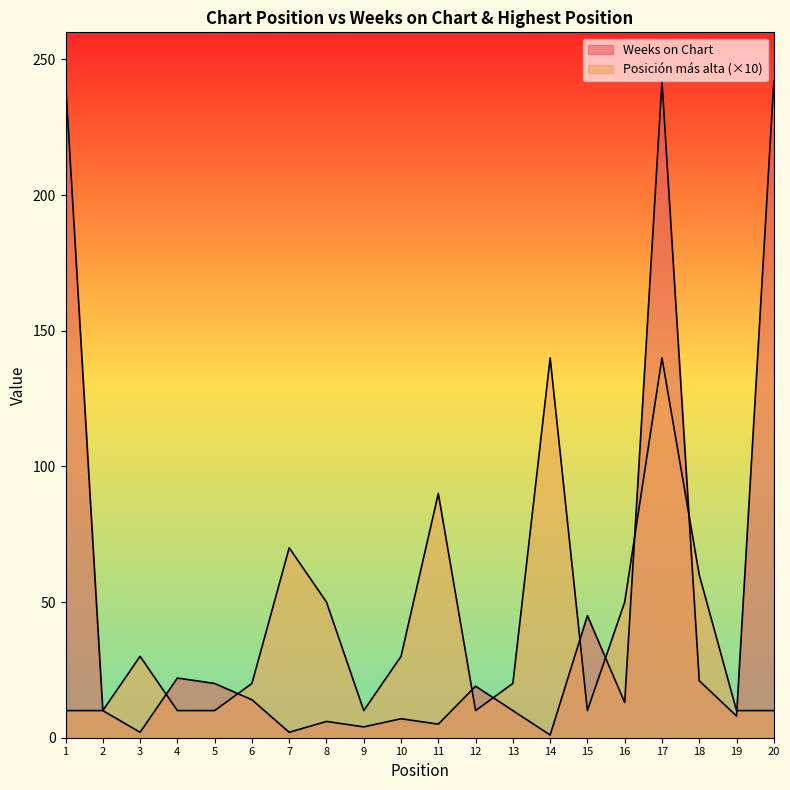

Reading right to left, what are all the values shown in this chart?

Weeks on Chart: 20=242	19=8	18=21	17=242	16=13	15=45	14=1	13=10	12=19	11=5	10=7	9=4	8=6	7=2	6=14	5=20	4=22	3=2	2=10	1=242
Posición más alta: 20=10	19=10	18=60	17=140	16=50	15=10	14=140	13=20	12=10	11=90	10=30	9=10	8=50	7=70	6=20	5=10	4=10	3=30	2=10	1=10